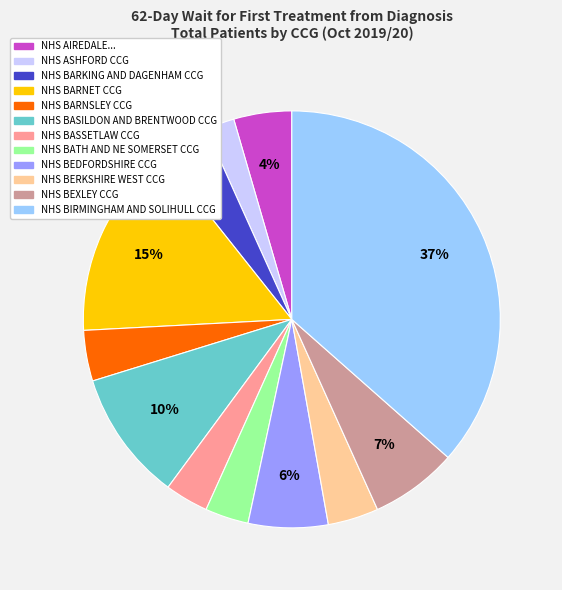

To the nearest percent, what is the average slice percentage?

8%